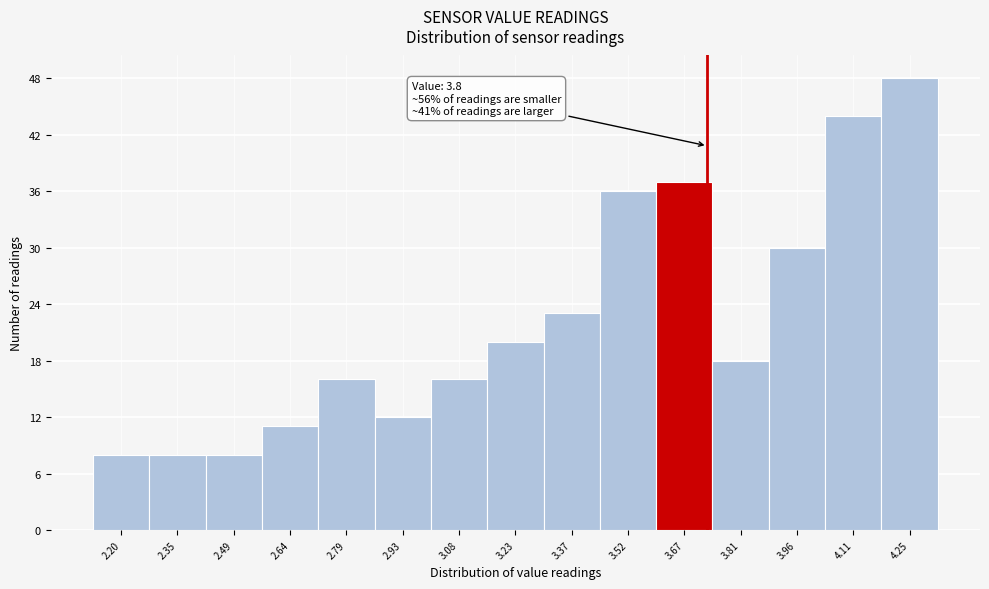

Reading left to right, transcribe all the data shown in this chart.

8	8	8	11	16	12	16	20	23	36	37	18	30	44	48